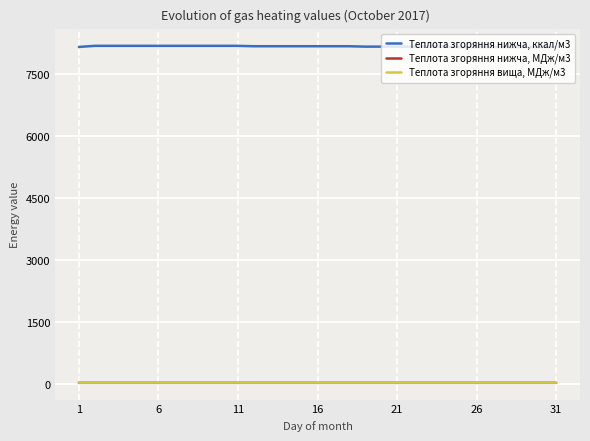

List the series in order of their peak value, lowest first.

Теплота згоряння нижча, МДж/м3, Теплота згоряння вища, МДж/м3, Теплота згоряння нижча, ккал/м3